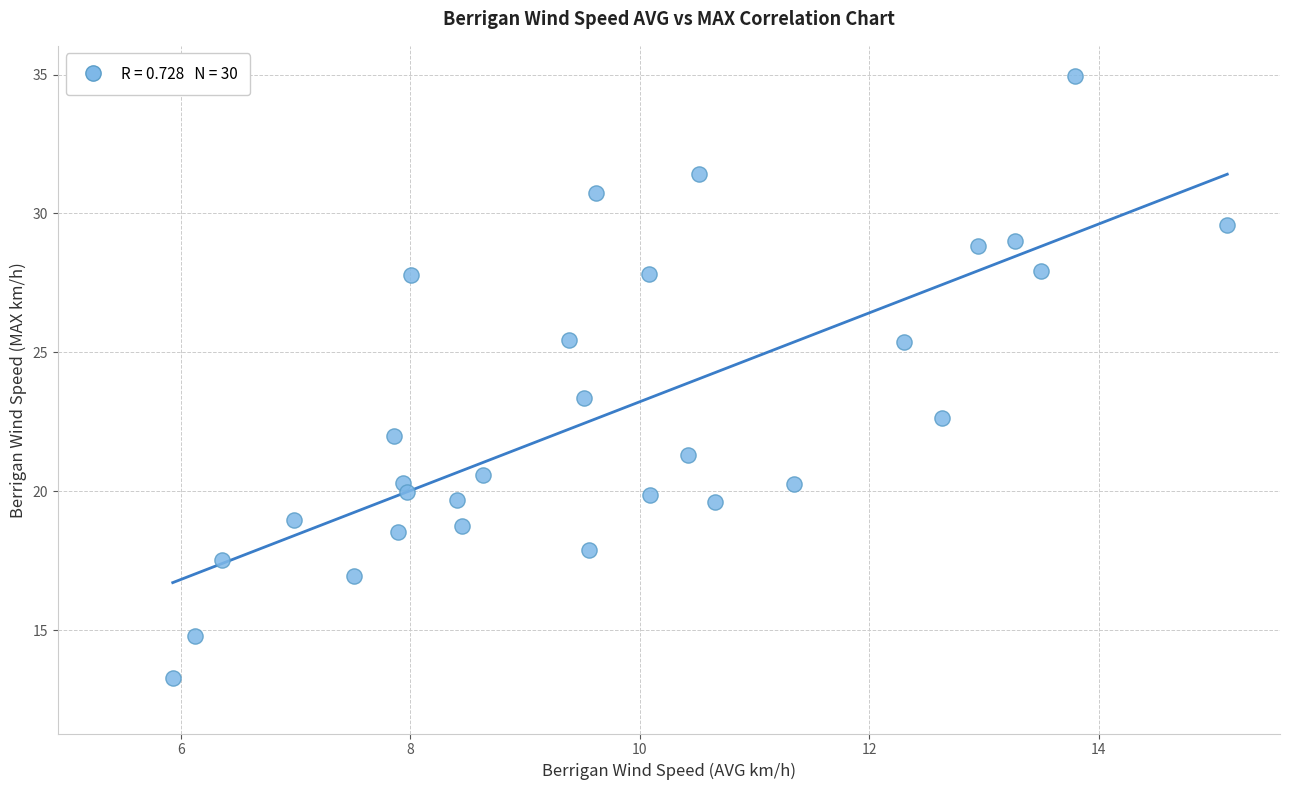

What Y value in the scatter plot is closest to 24?

23.4